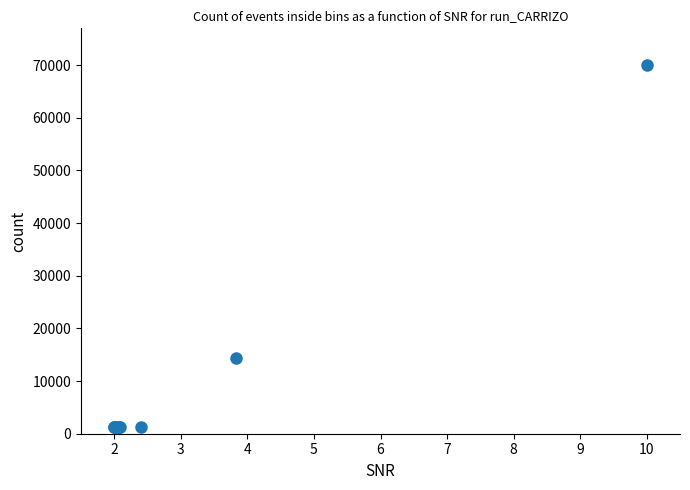

What Y value in the scatter plot is closest to 35600?

14400